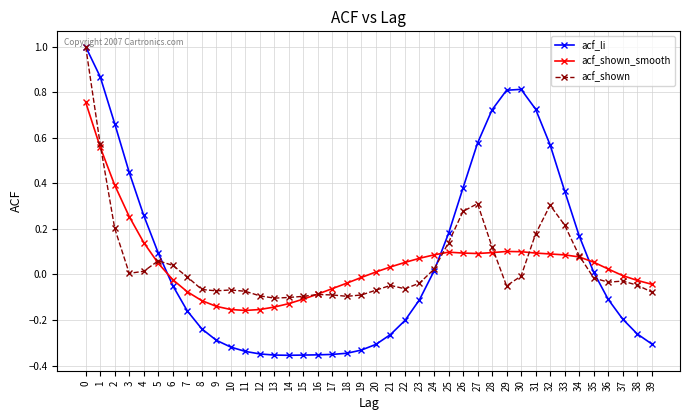

Rank the series at 29 from lowest to highest value.

acf_shown, acf_shown_smooth, acf_li